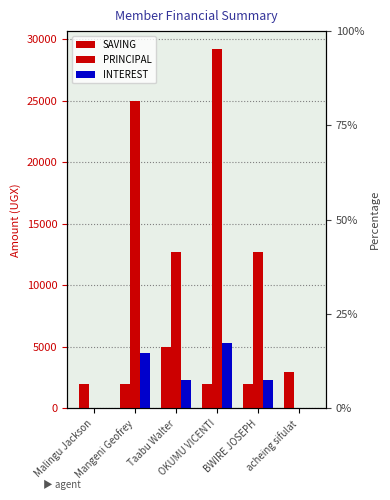

The value of PRINCIPAL at Mangeni Geofrey is 6445. True or false?

False